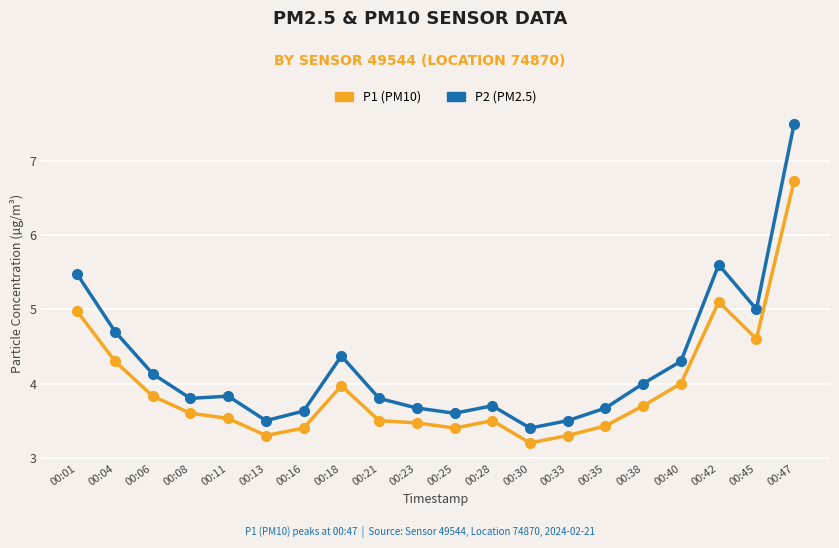

What is the smallest value displayed?

3.2